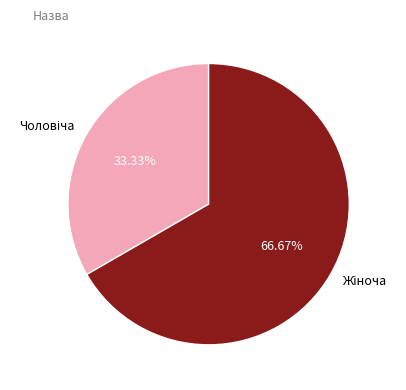

Is there a majority slice in this chart?

Yes